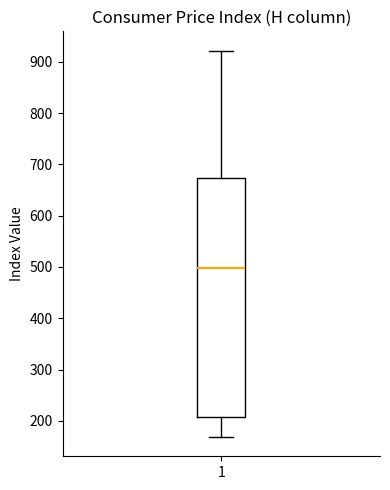

Where does the lower whisker of the box at x = 1 end on the y-axis? The values are not printed on the chart, so give them approximately, as read against the axis.

170